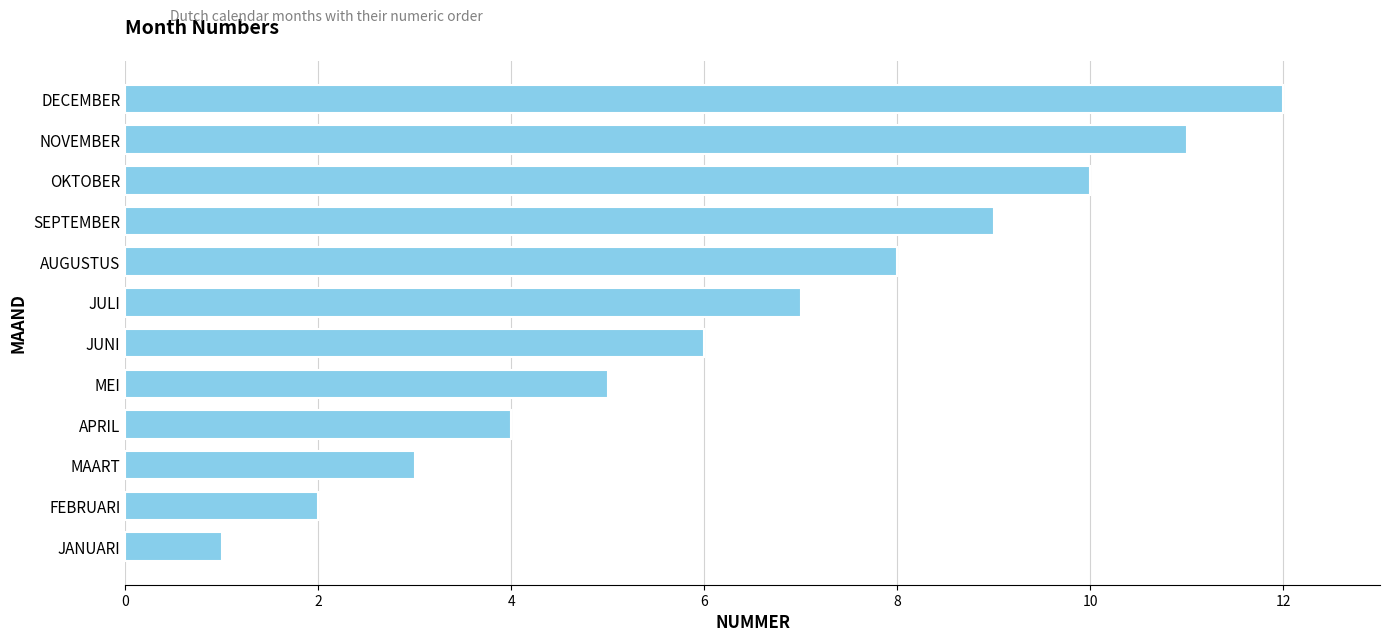

Does the chart contain stacked bars?

No